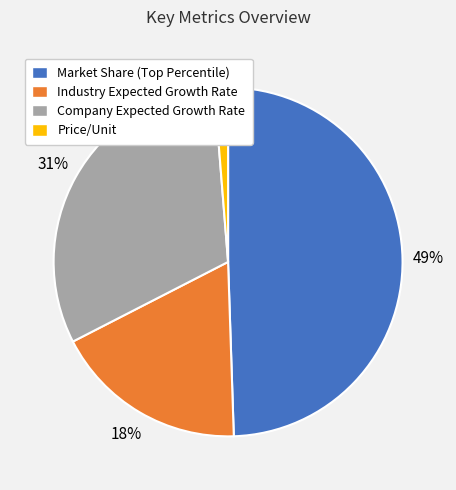

Is the sum of Company Expected Growth Rate and Price/Unit greater than half?

No